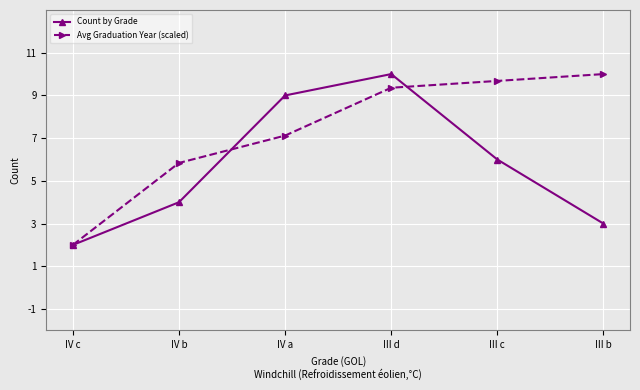

What is the greatest value displayed?

10.0